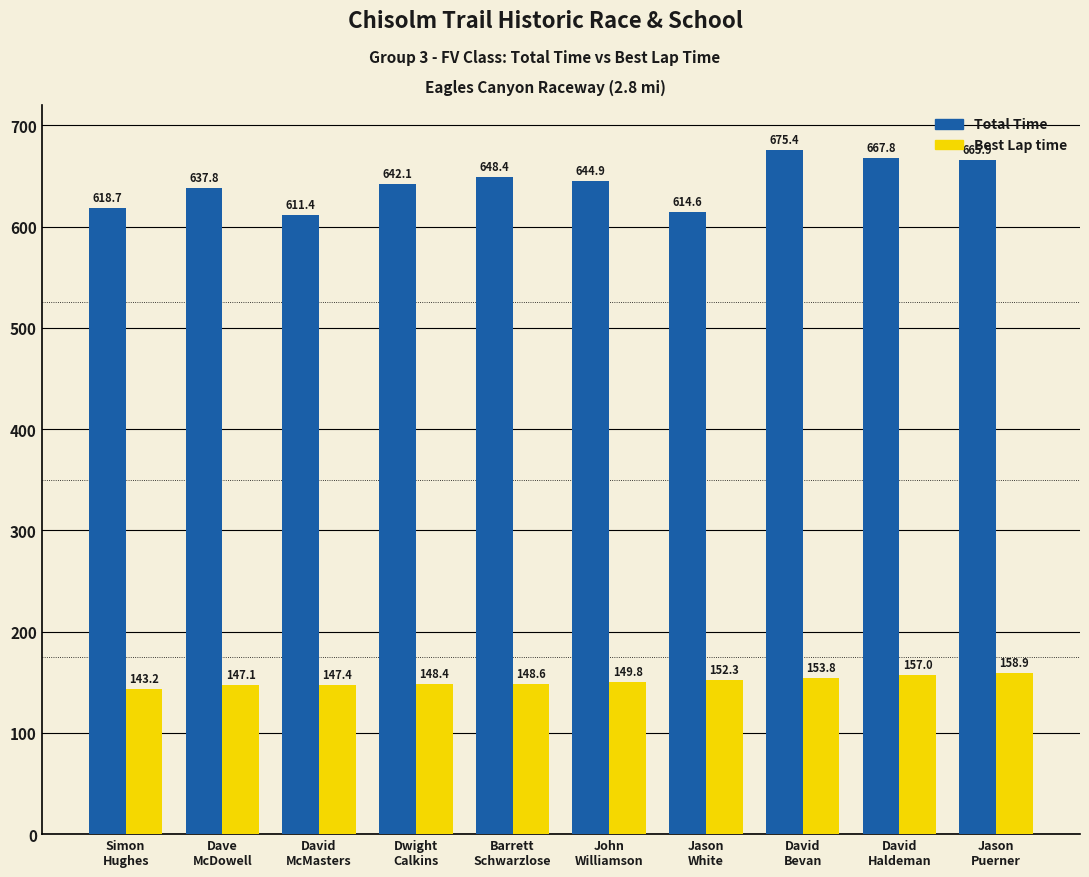

At which label does Total Time reach its minimum?

David
McMasters